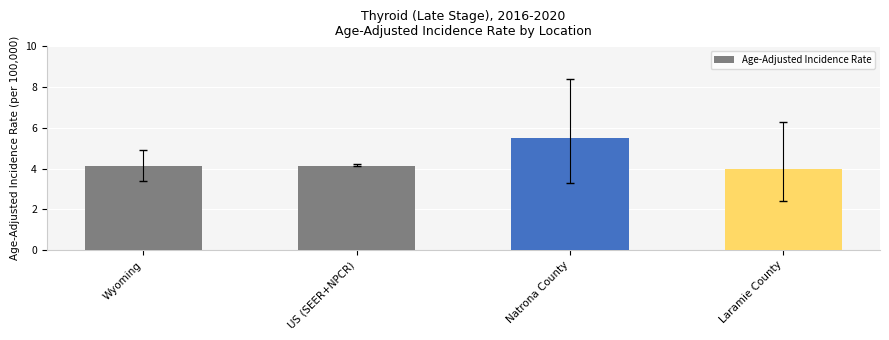

What is the label of the 2nd bar from the right?

Natrona County